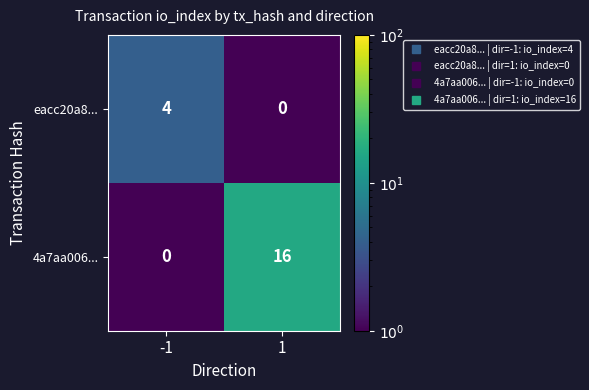

Which series has the largest total across all categories?

4a7aa006...